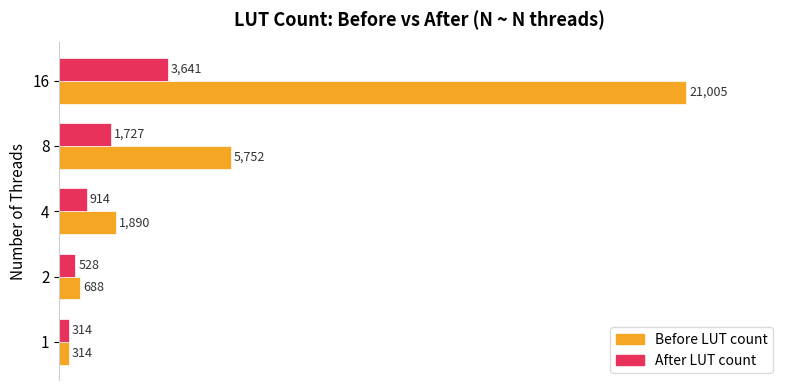

List the series in order of their overall mean, lowest first.

After LUT count, Before LUT count